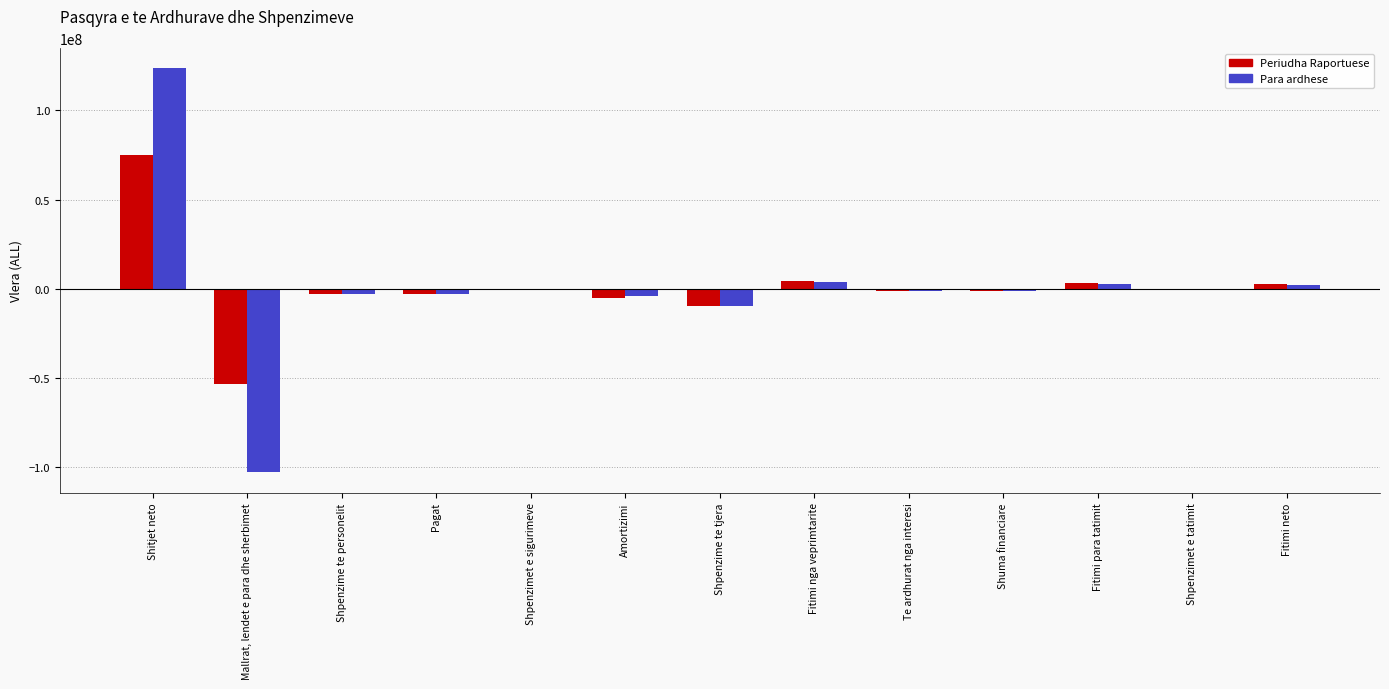

What is the difference between the Periudha Raportuese values at Fitimi neto and Shpenzime te tjera?

12302173